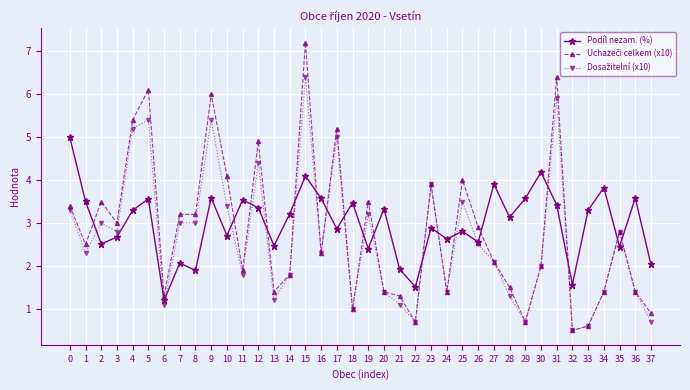

What is the value of the Podíl nezam. (%) point at the 8th from the left?

2.1